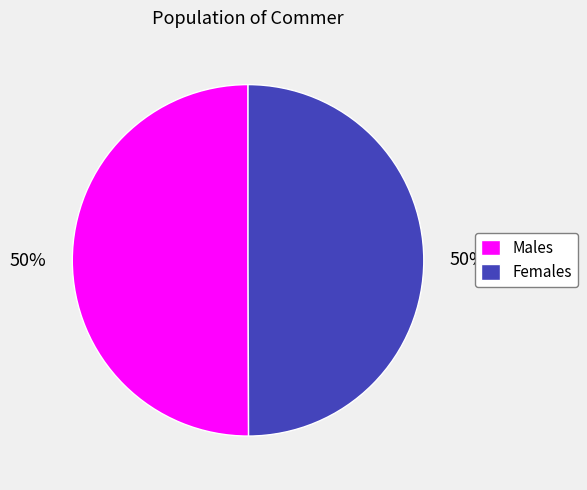

To the nearest percent, what portion does Males represent?

50%